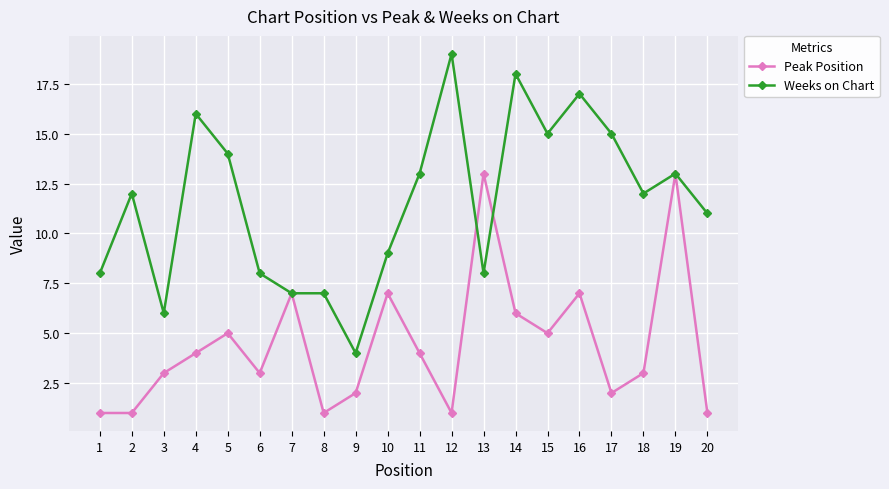

How many categories are shown in the chart?

20